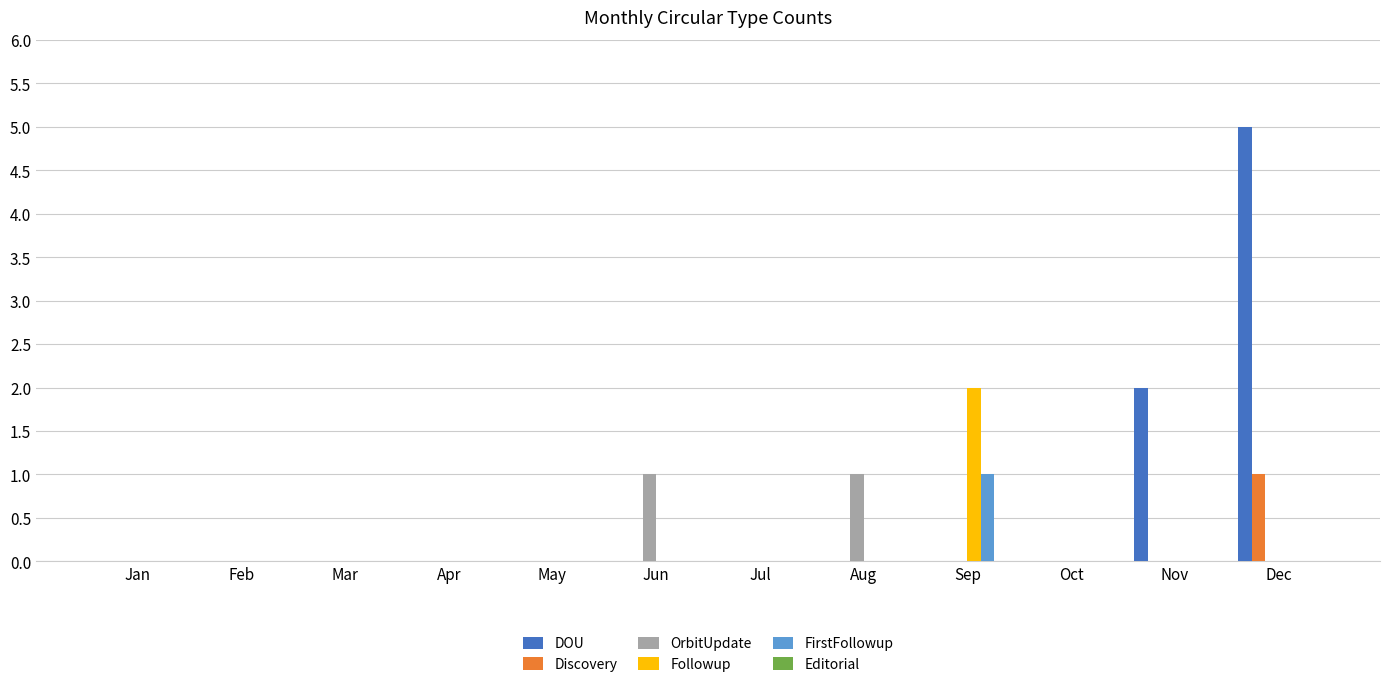

What is the total value across all series at Jun?

1